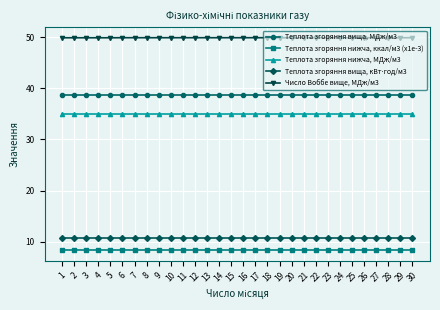

True or false: Теплота згоряння нижча, МДж/м3 and Число Воббе вище, МДж/м3 cross at least once.

False